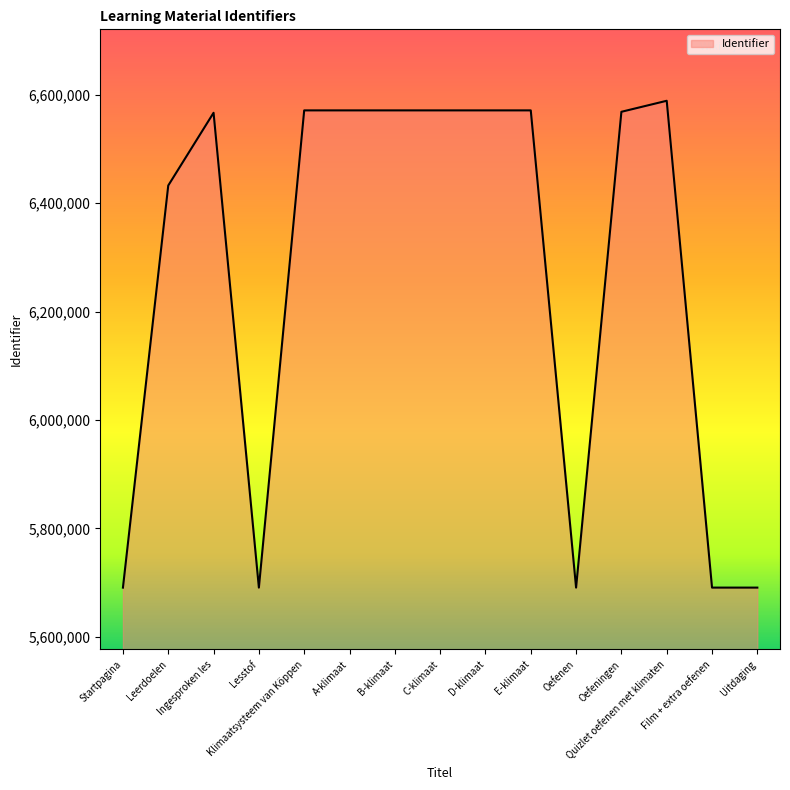

What is the greatest value displayed?

6588909